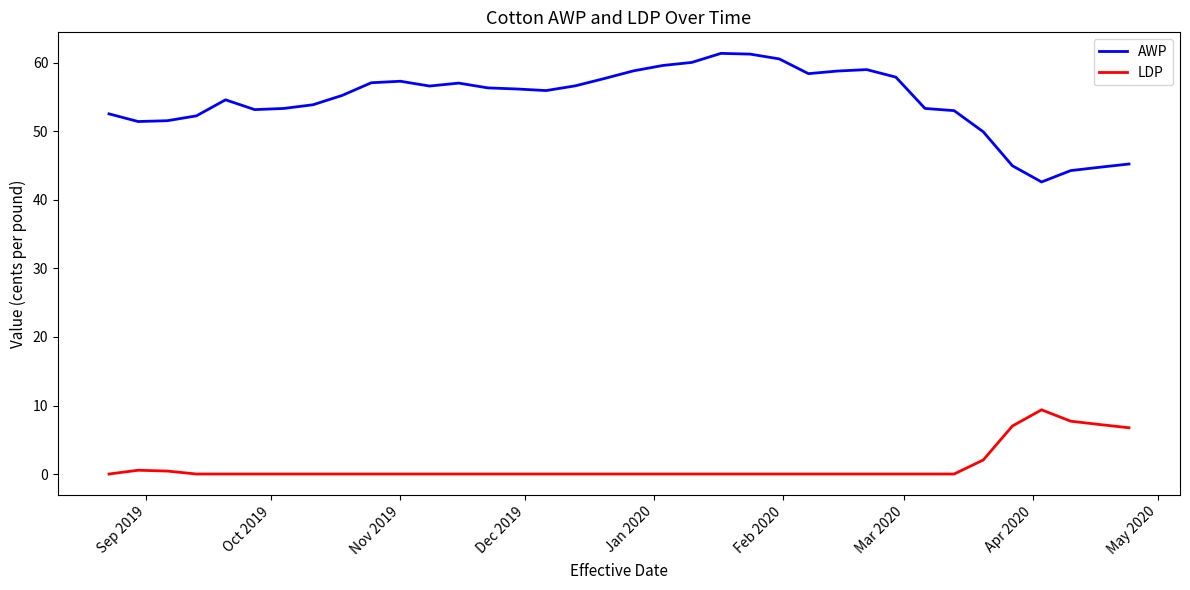

Which series has the largest total across all categories?

AWP